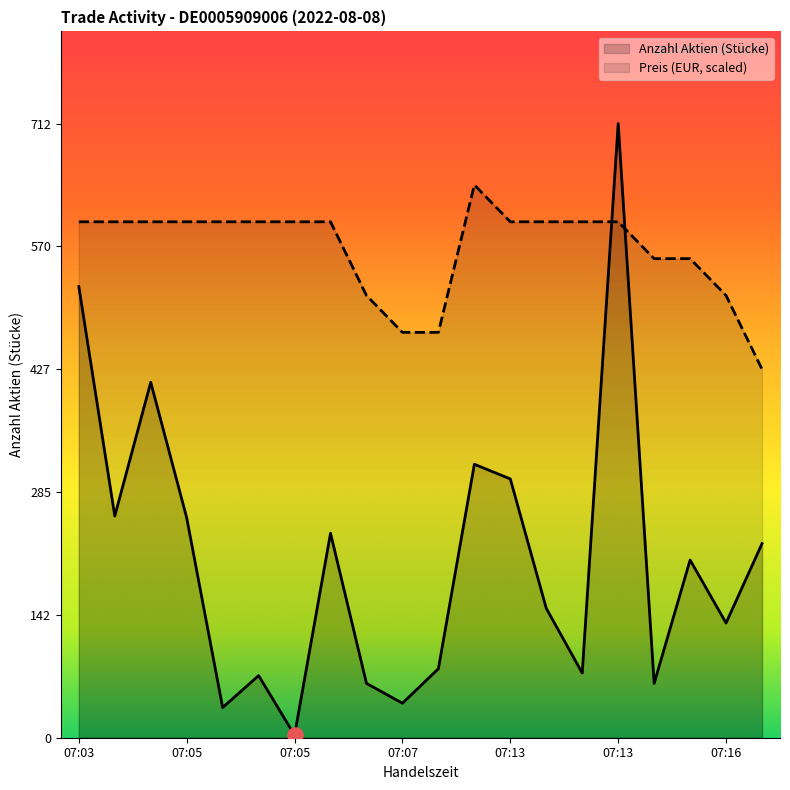

Which series reaches the maximum Y coordinate?

Anzahl Aktien (Stücke)